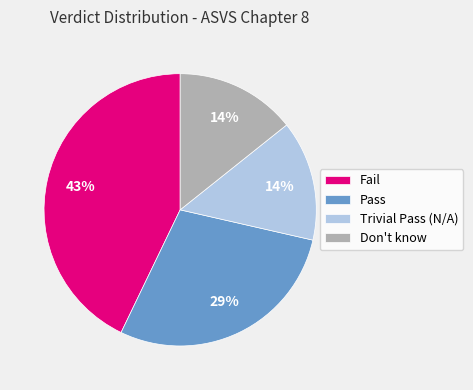

To the nearest percent, what portion does Fail represent?

43%